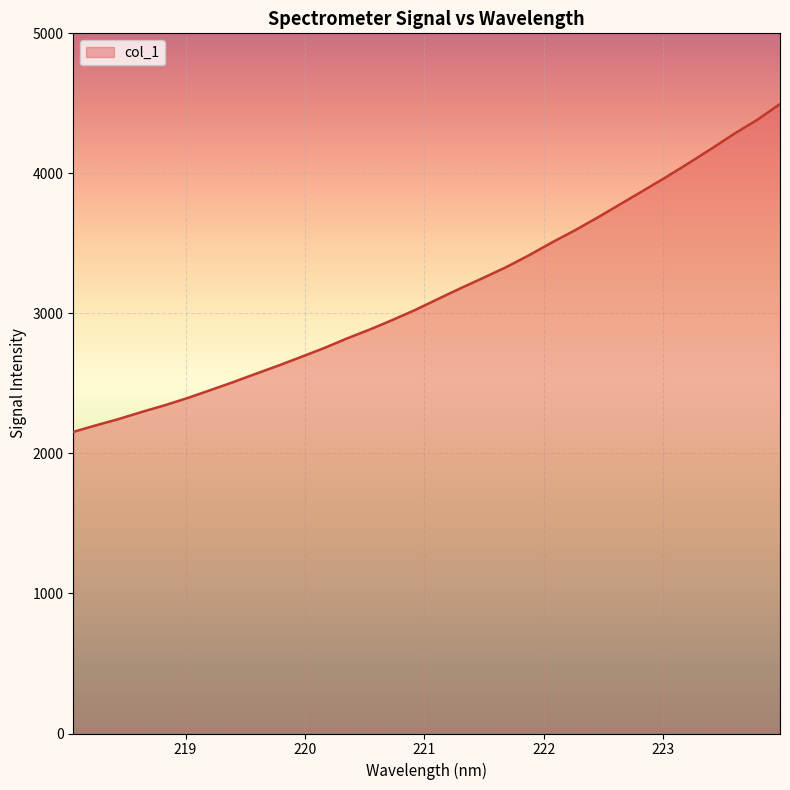

Is this an area chart (filled region under the line)?

Yes